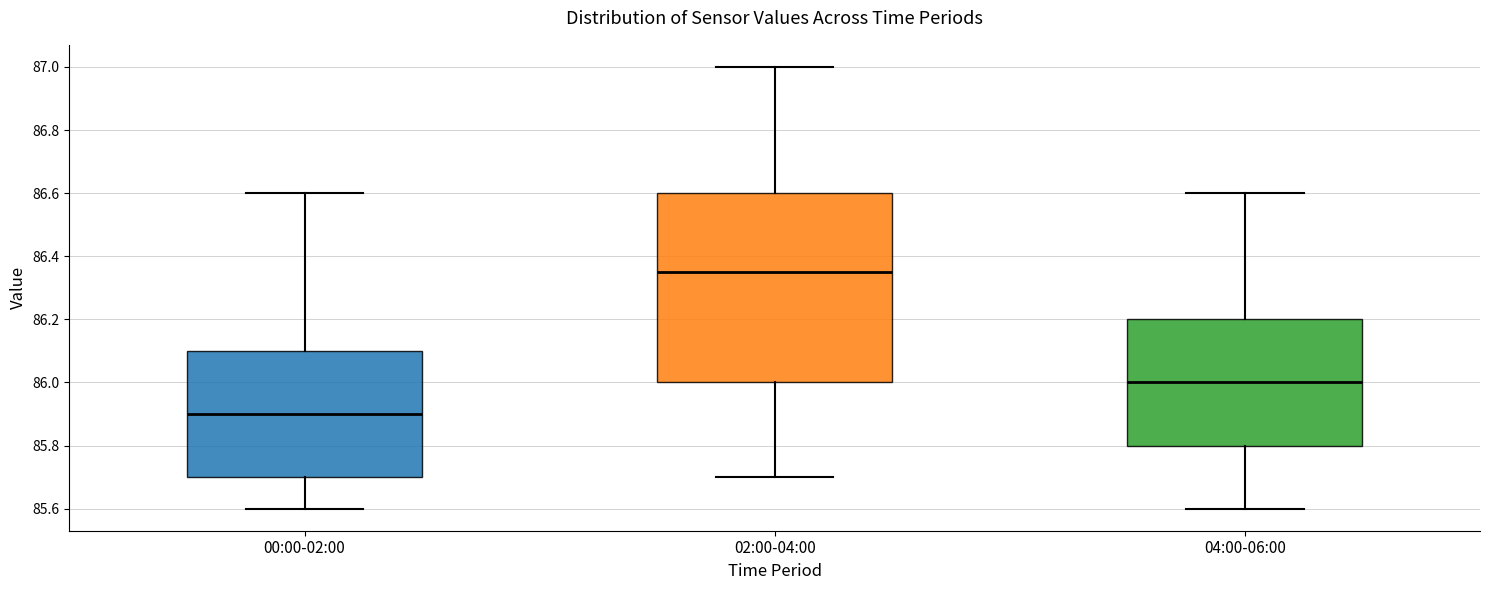

Where is the upper edge of the box for 02:00-04:00 on the y-axis? The values are not printed on the chart, so give them approximately, as read against the axis.

86.60